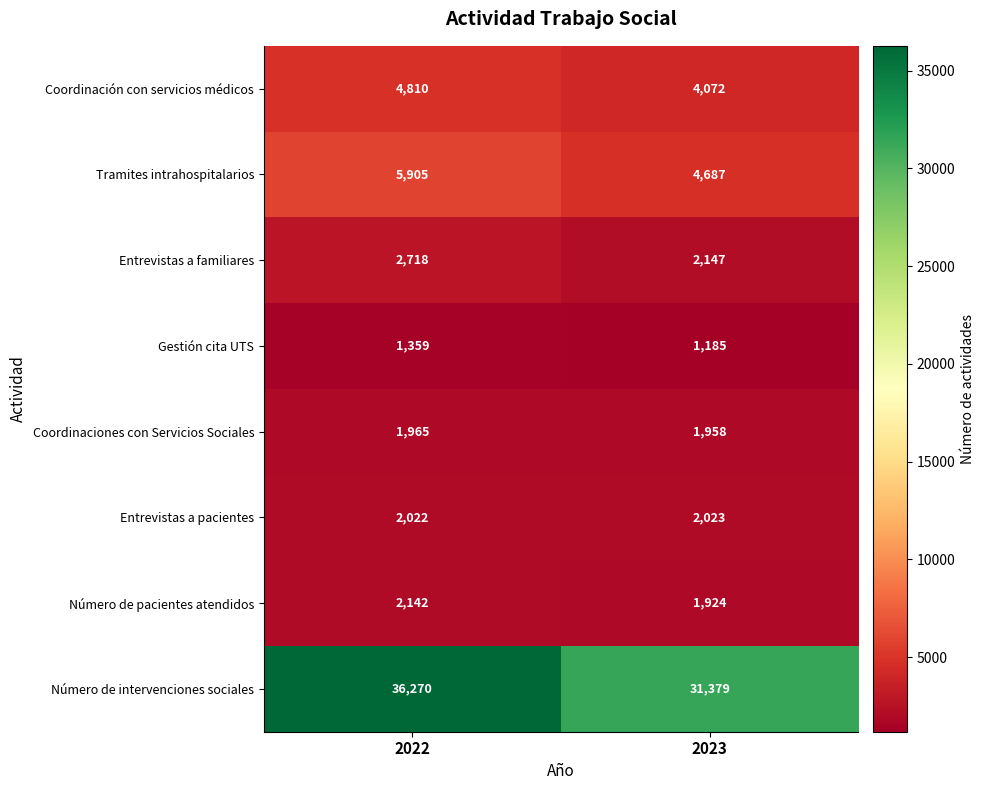

Which series has the largest total across all categories?

Número de intervenciones sociales